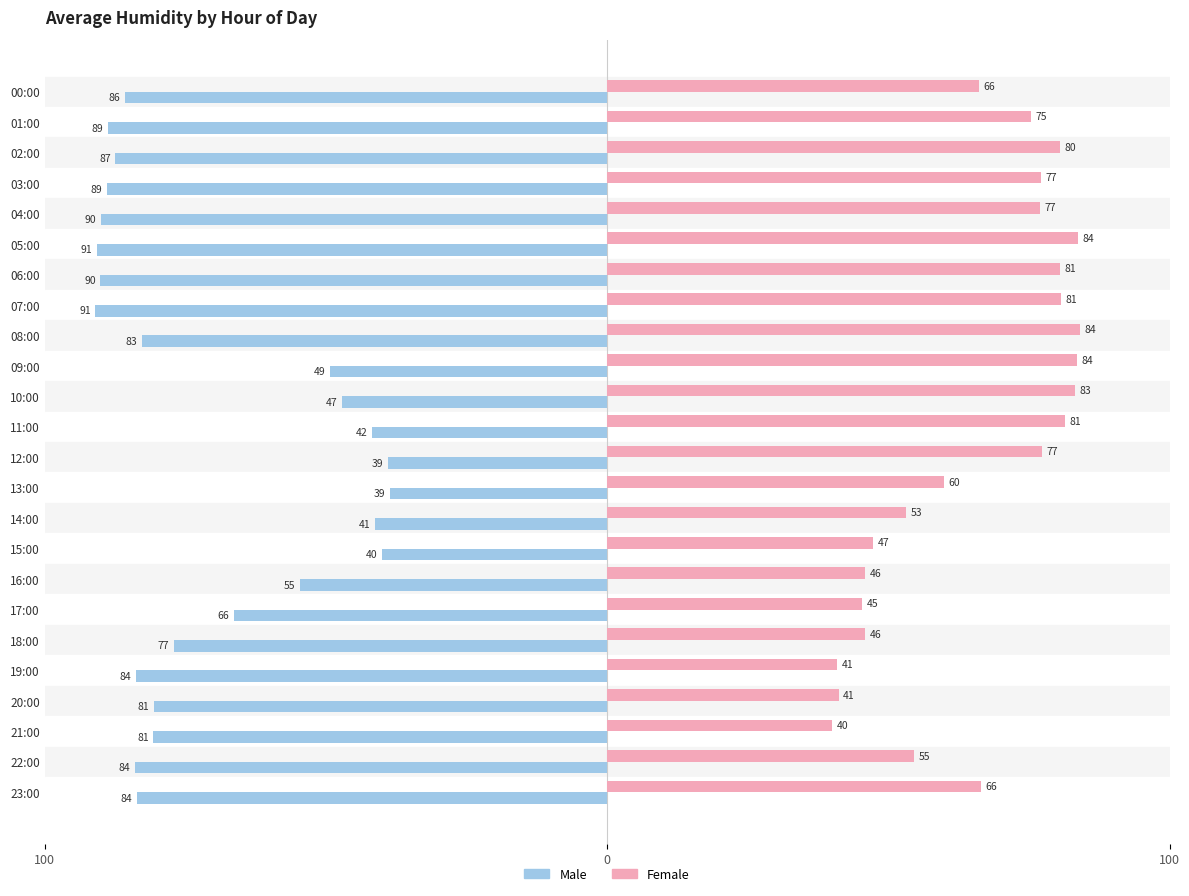

What are all the series names shown in the legend?

Male, Female